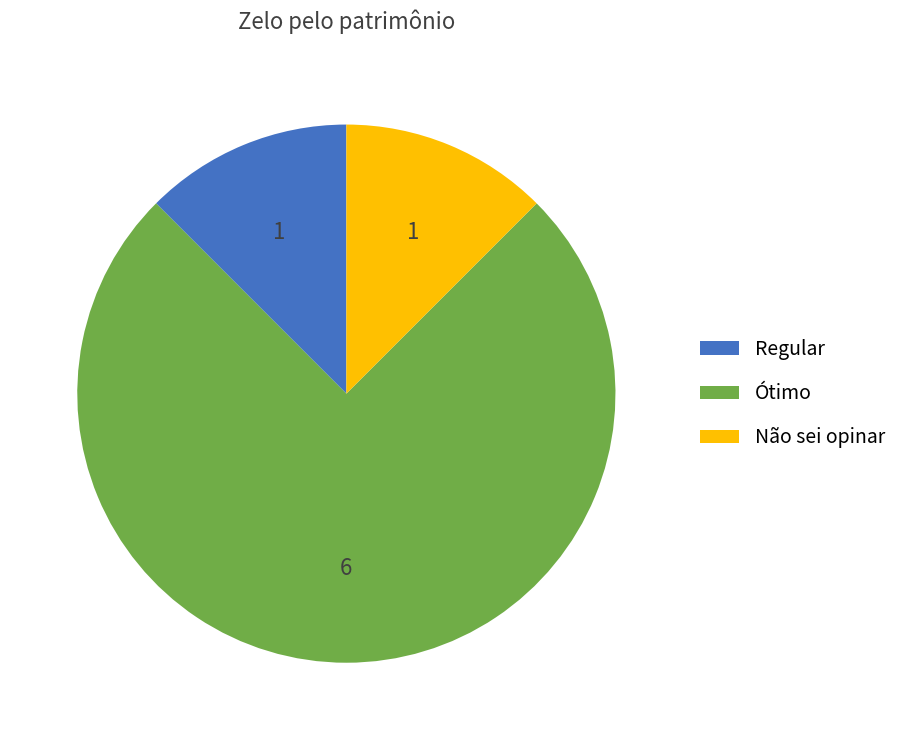

Which slice is the largest?

Ótimo